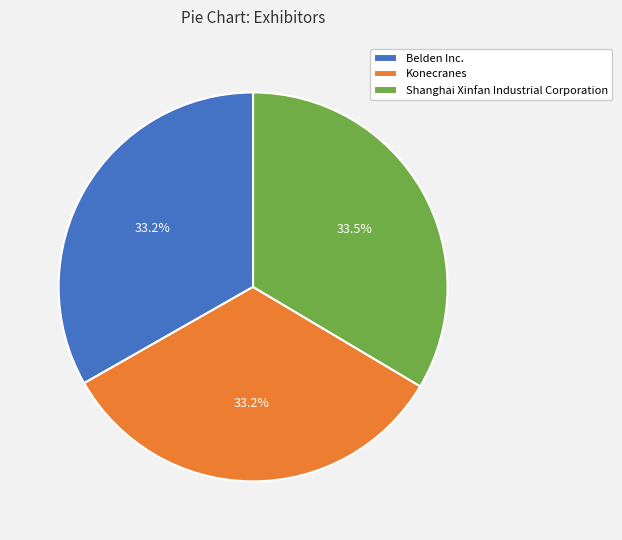

Does any single category account for the majority?

No